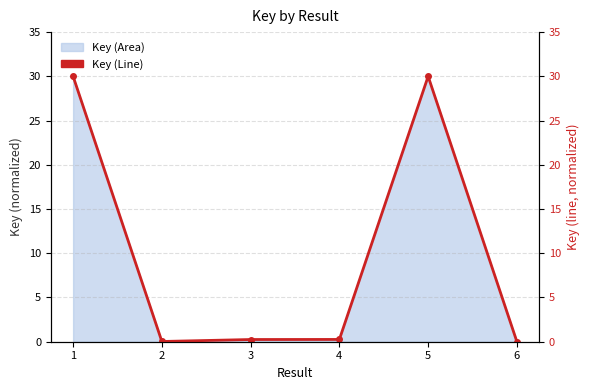

What is the value of the 1st point from the left?

30.0